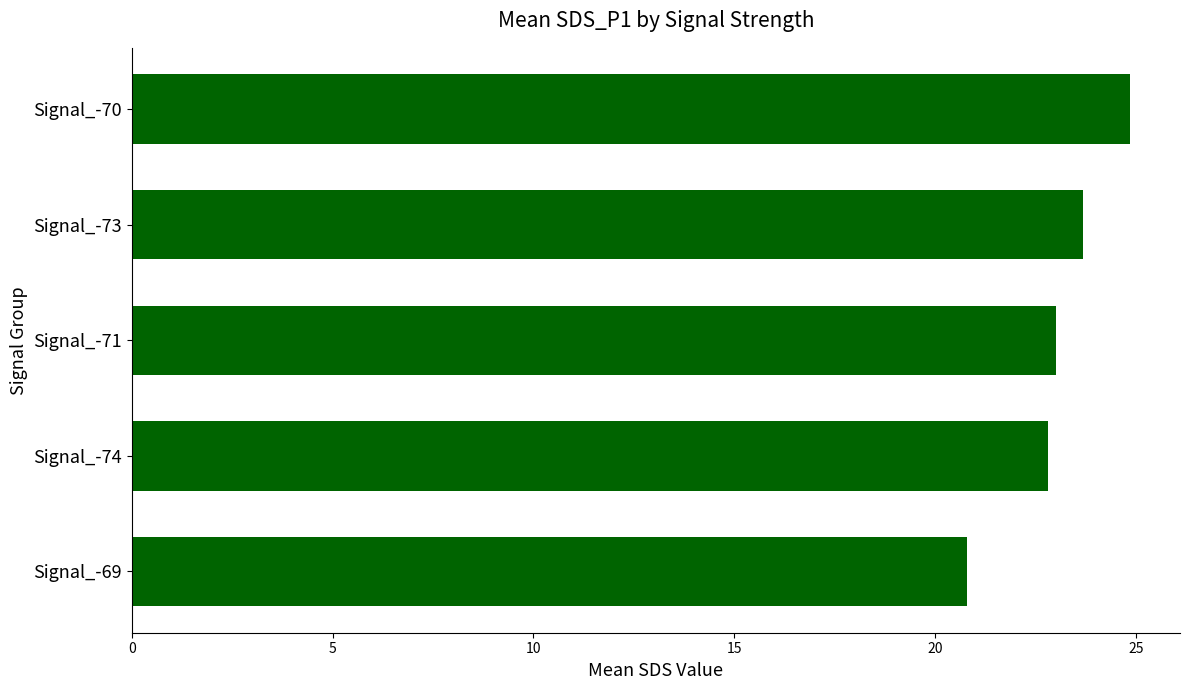

What position from the bottom is Signal_-69?

1